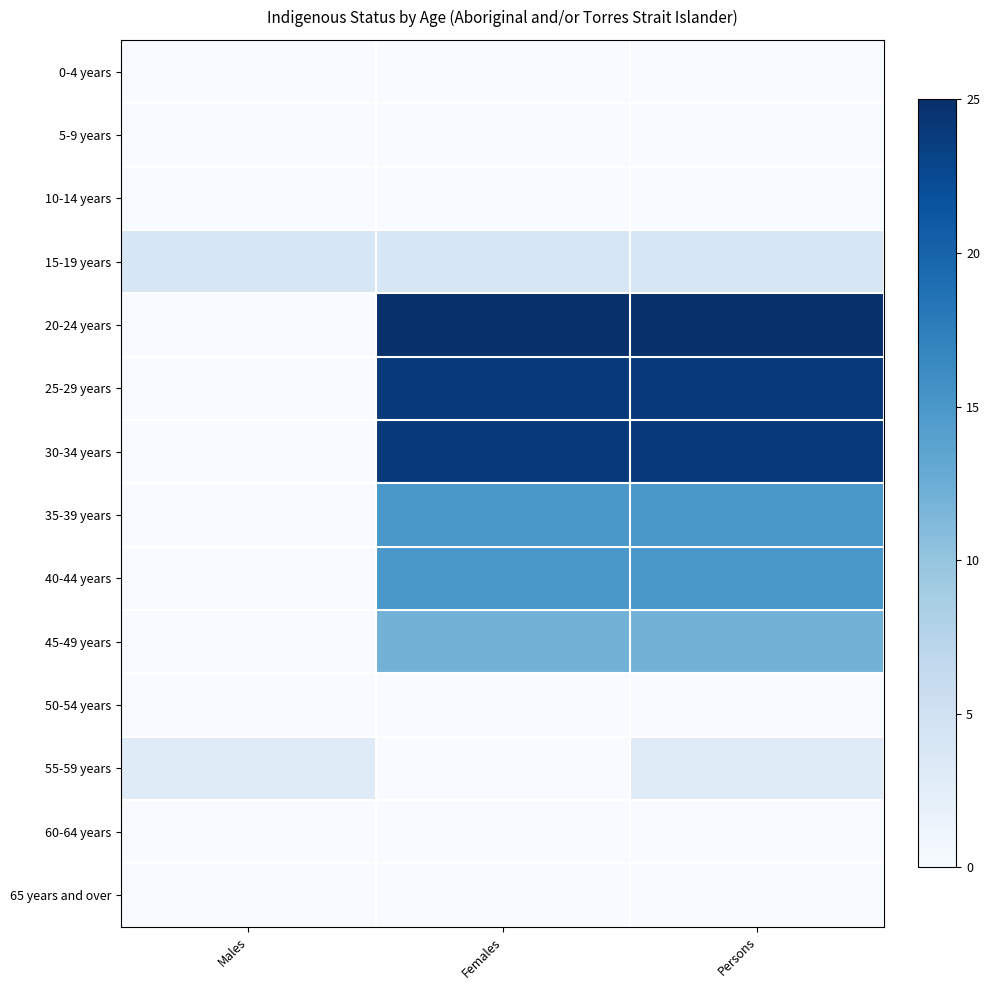

At which category is the sum across all series the highest?

Persons